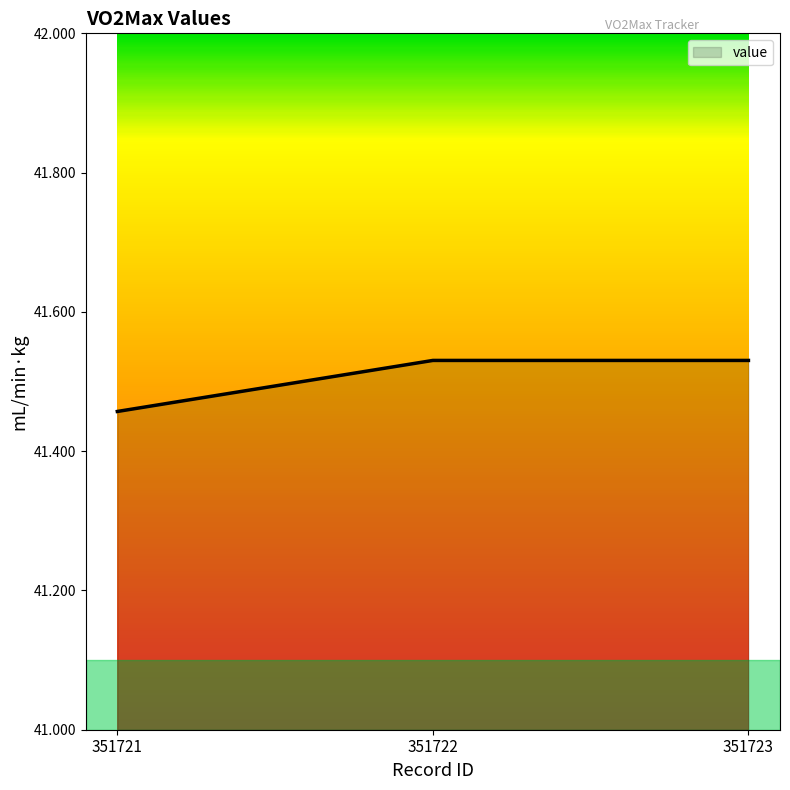

Between 351721 and 351723, which is larger?

351723